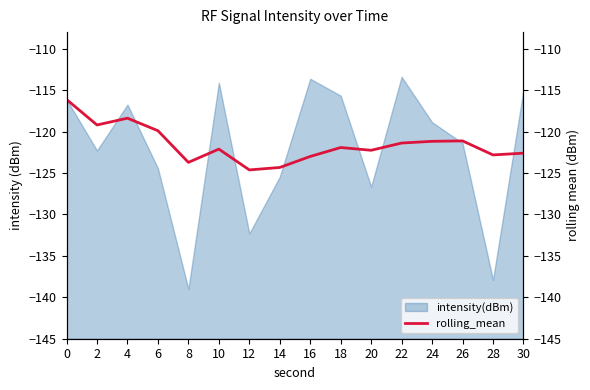

What is the minimum value for intensity(dBm)?

-139.0